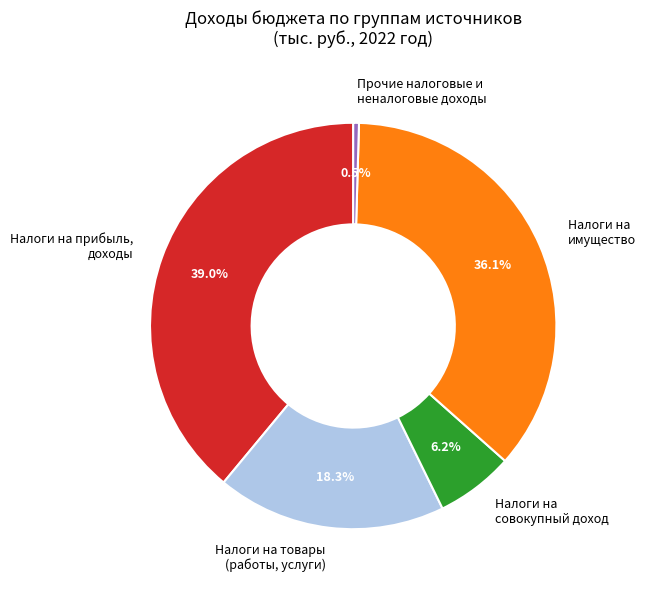

Combined, what portion of the pie is Налоги на совокупный доход and Налоги на прибыль, доходы?

45.2%